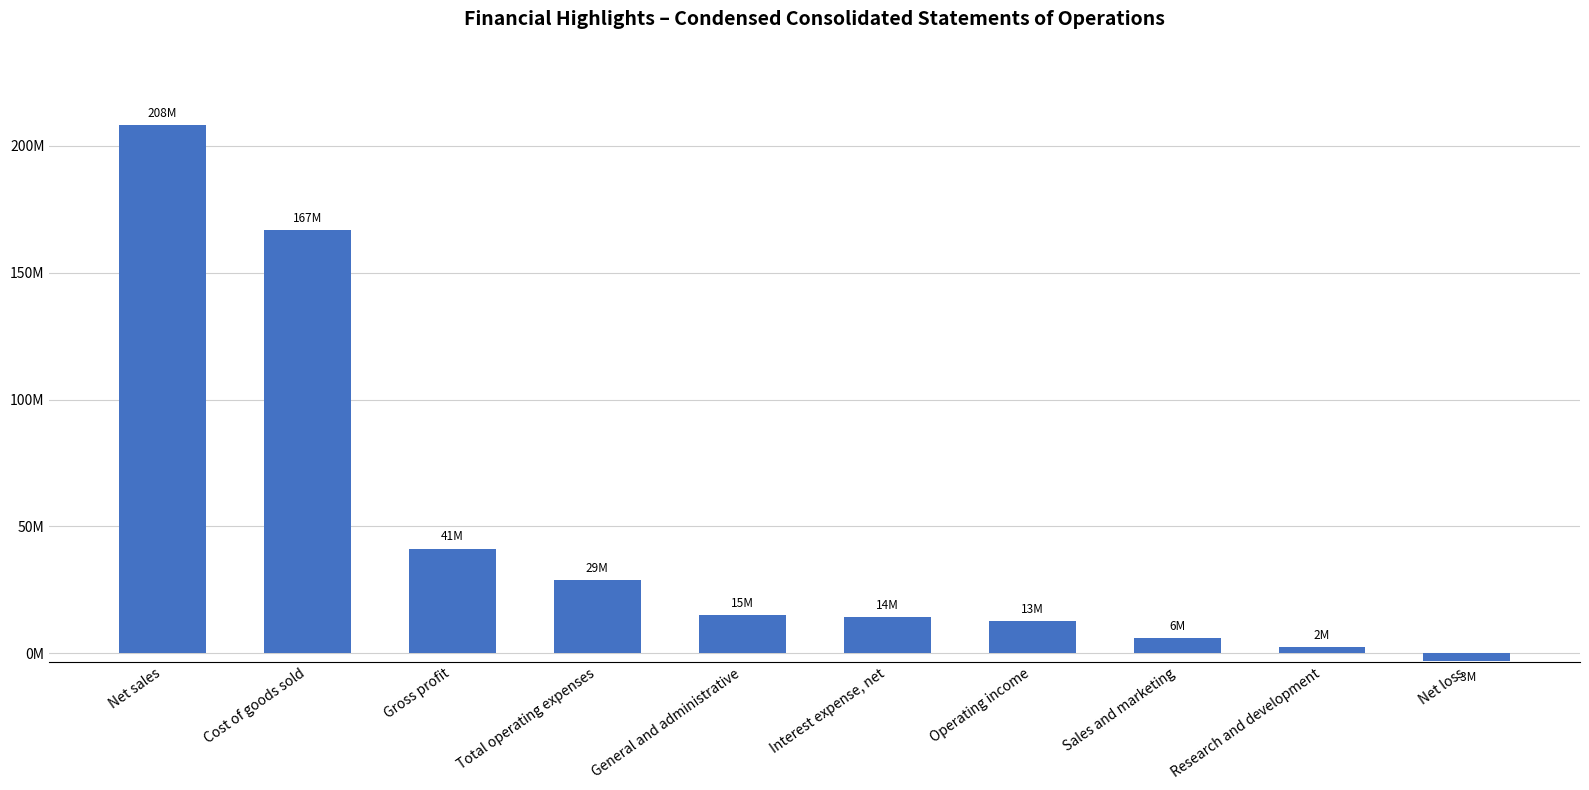

At which category does the chart reach its peak across all series?

Net sales